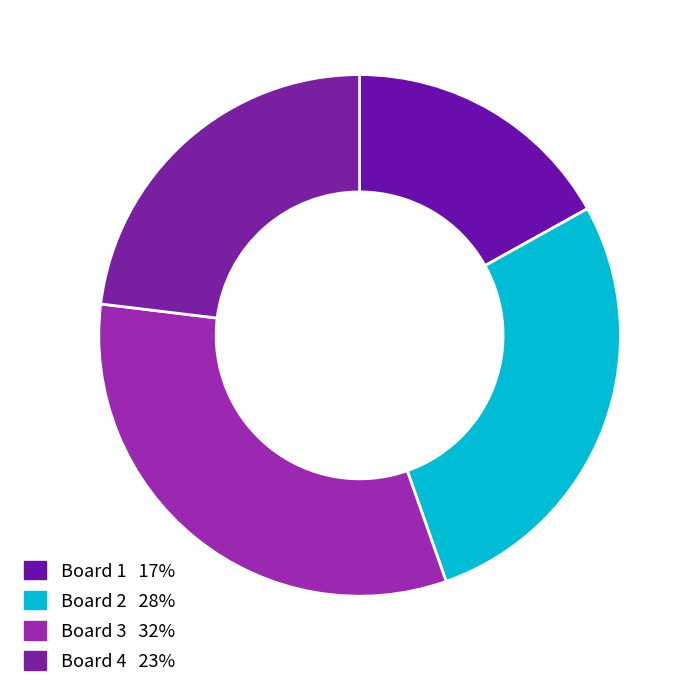

Rank the categories by value from lowest to highest.

Board 1, Board 4, Board 2, Board 3